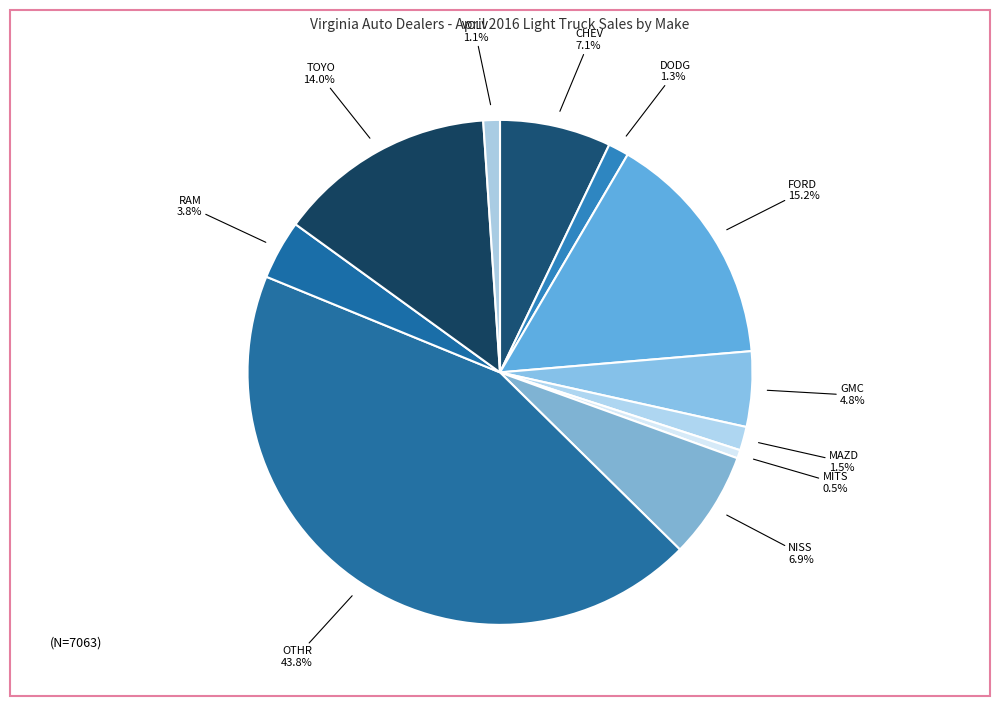

How many slices are in this pie chart?

11